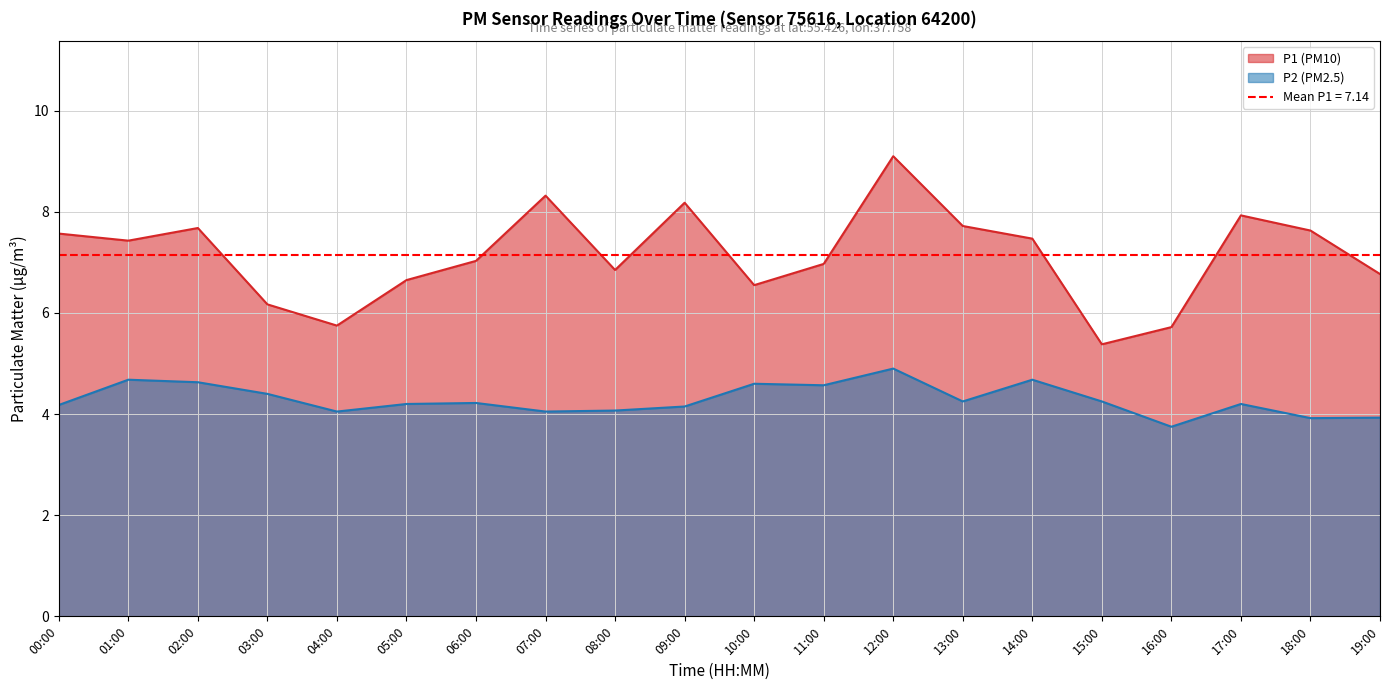

What is the value of the P2 point at the 16th from the left?

4.2